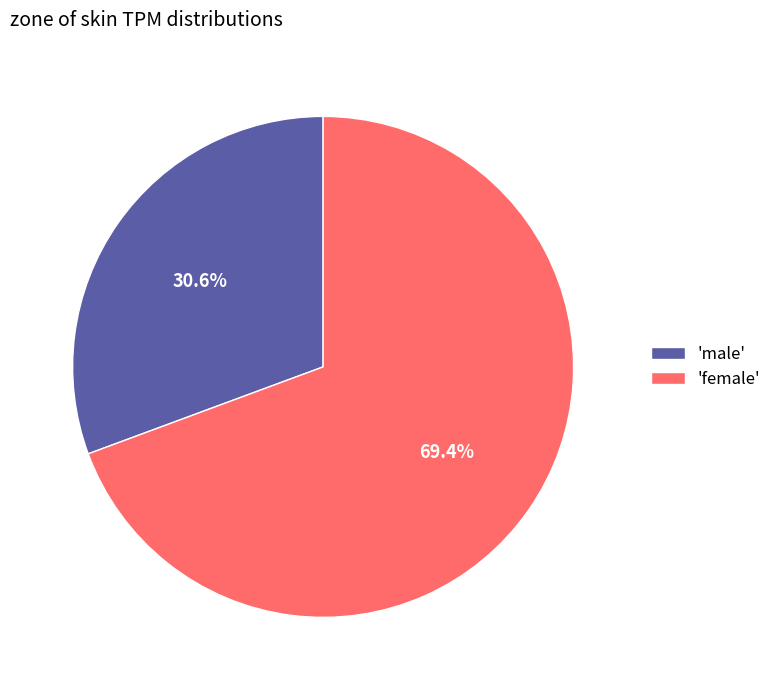

Which slice is the largest?

'female'